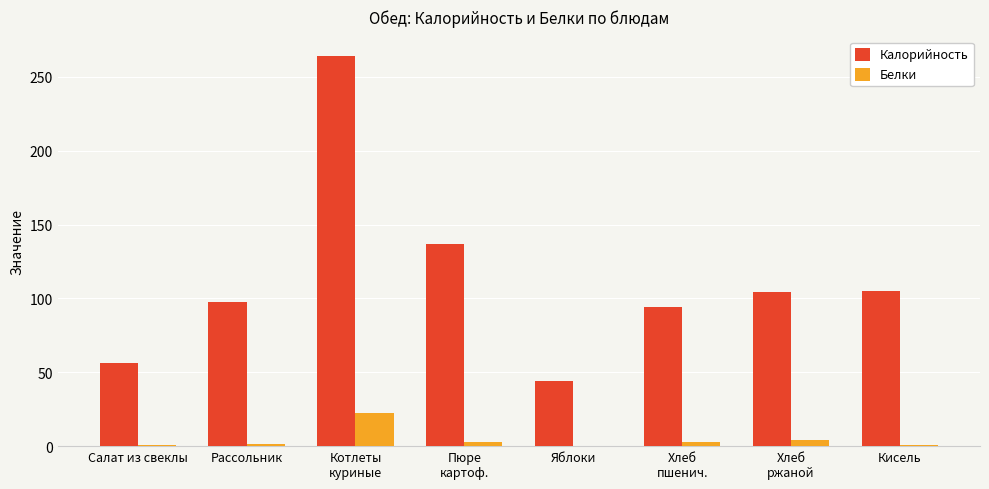

Is it true that Калорийность equals 97.4 at Рассольник?

True